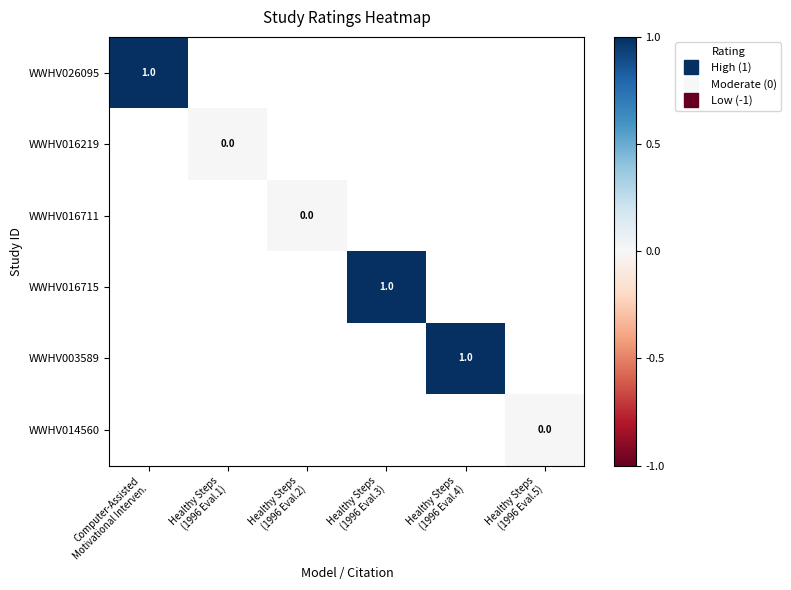

Which category has the highest value across all series?

Computer-Assisted
Motivational Interven.